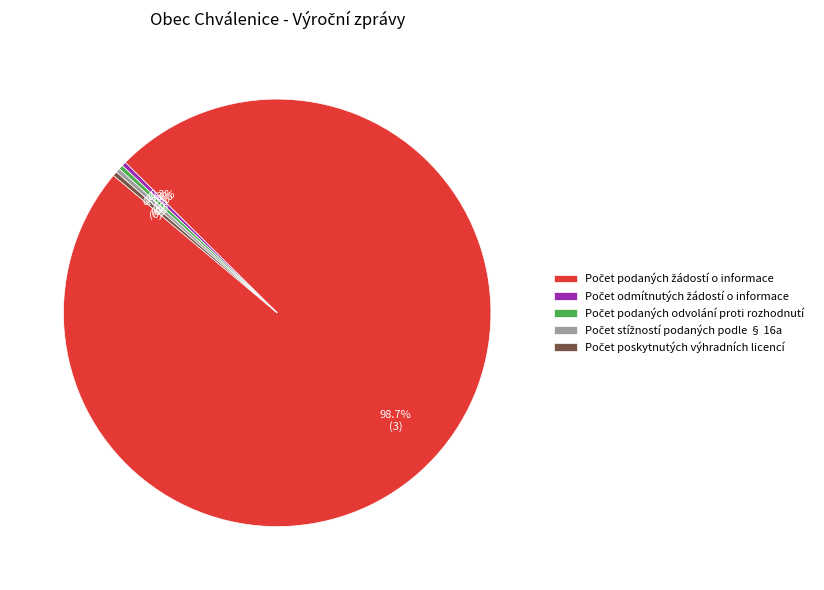

How many slices are in this pie chart?

5